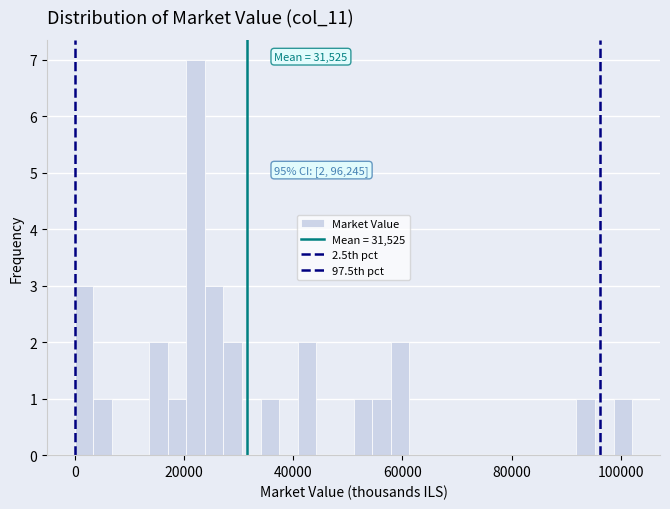

Read against the x-axis, roughly where is the centre of the tallest bar?

22000